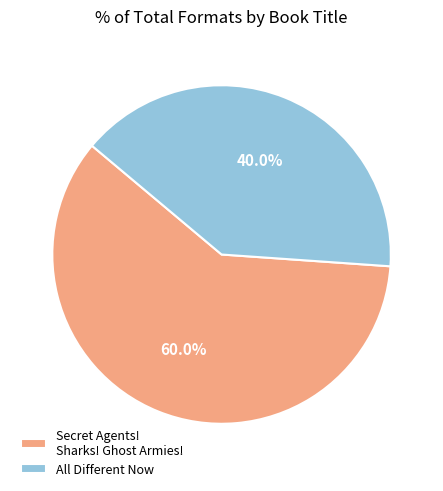

Count the number of slices in the pie.

2